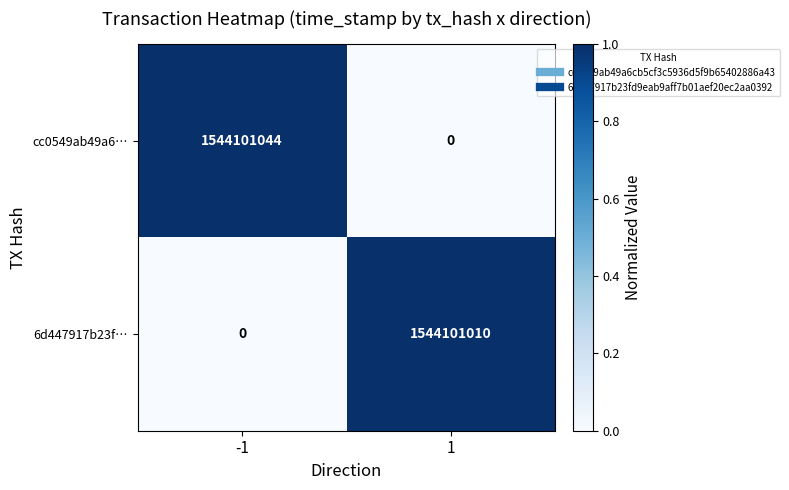

List the series in order of their overall mean, highest first.

cc0549ab49a6…, 6d447917b23f…